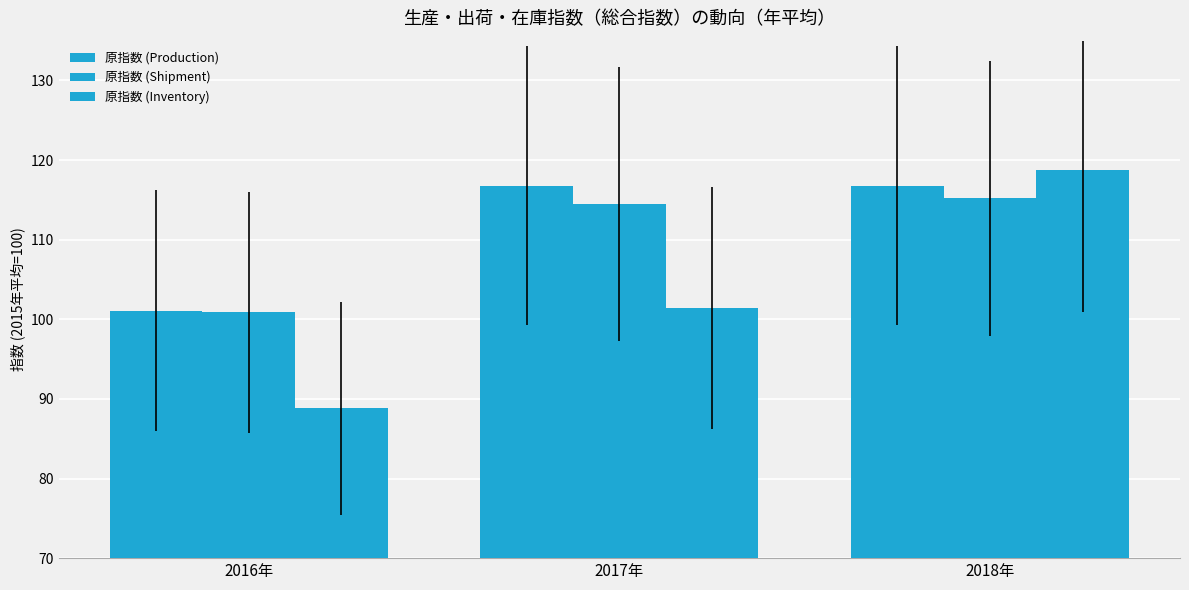

What is the total value across all series at 2018年?

350.8